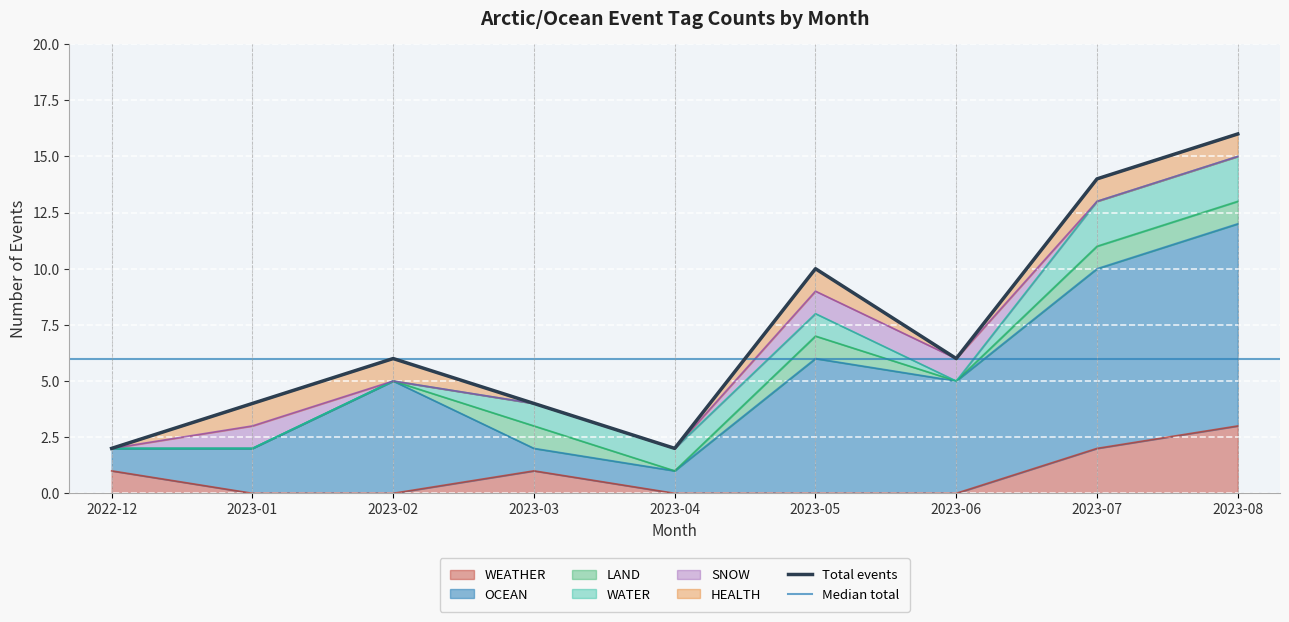

Reading left to right, list all the values displayed in this chart.

WEATHER: 1	0	0	1	0	0	0	2	3
OCEAN: 1	2	5	1	1	6	5	8	9
LAND: 0	0	0	1	0	1	0	1	1
WATER: 0	0	0	1	1	1	0	2	2
SNOW: 0	1	0	0	0	1	1	0	0
HEALTH: 0	1	1	0	0	1	0	1	1